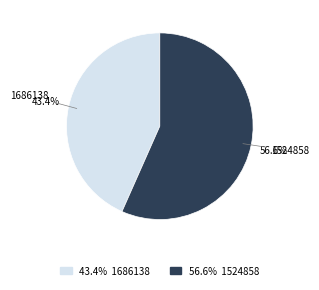

What percentage is the 1524858 slice, to the nearest percent?

57%